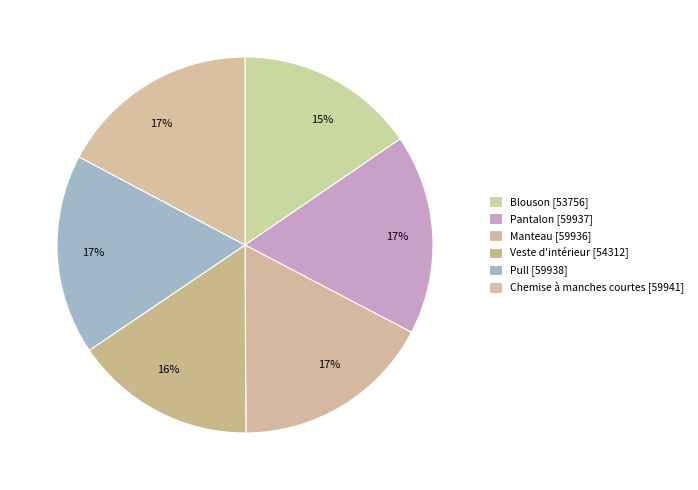

To the nearest percent, what percentage of the pie is Pantalon?

17%